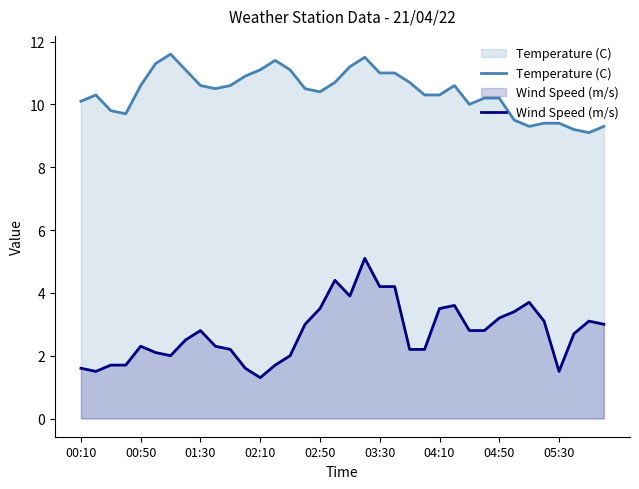

Which series has the widest spread of values?

Wind Speed (m/s)